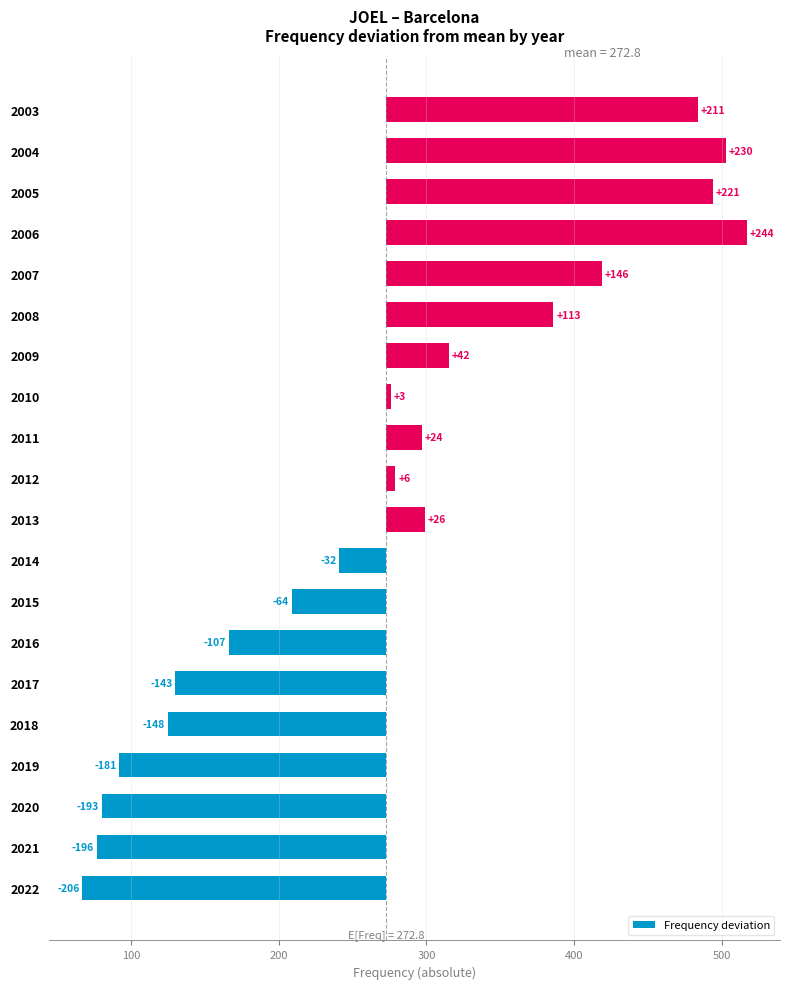

What is the difference between the second highest and second lowest values?

426.0